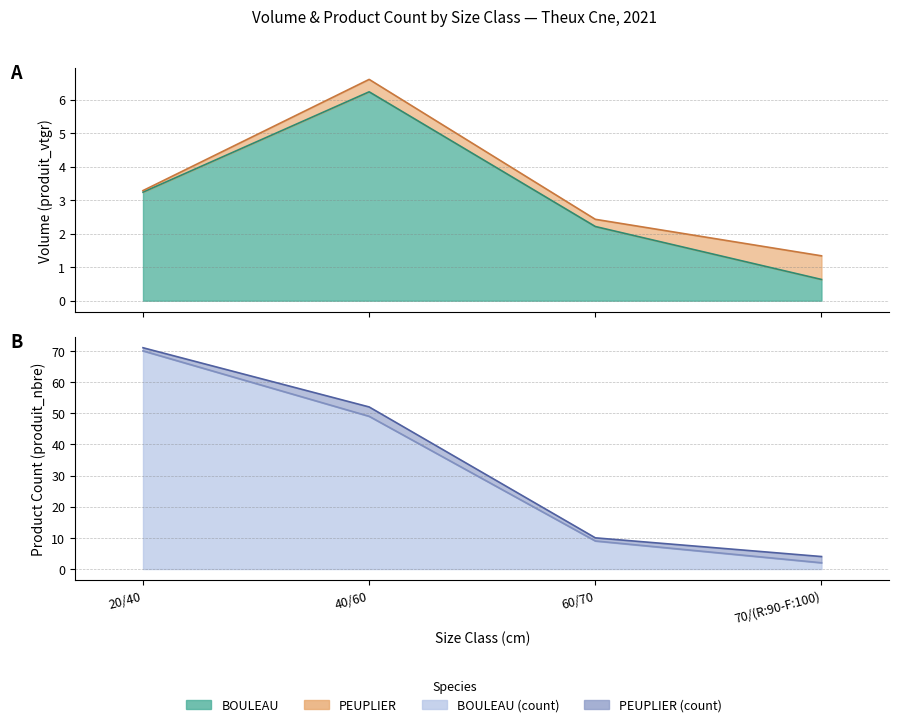

Which has a higher value, 40/60 or 20/40?

40/60